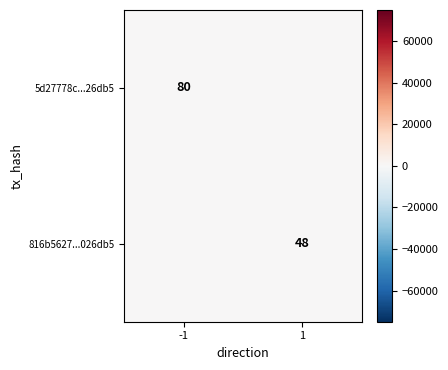

The value of 816b5627...026db5 at 1 is 48. True or false?

True